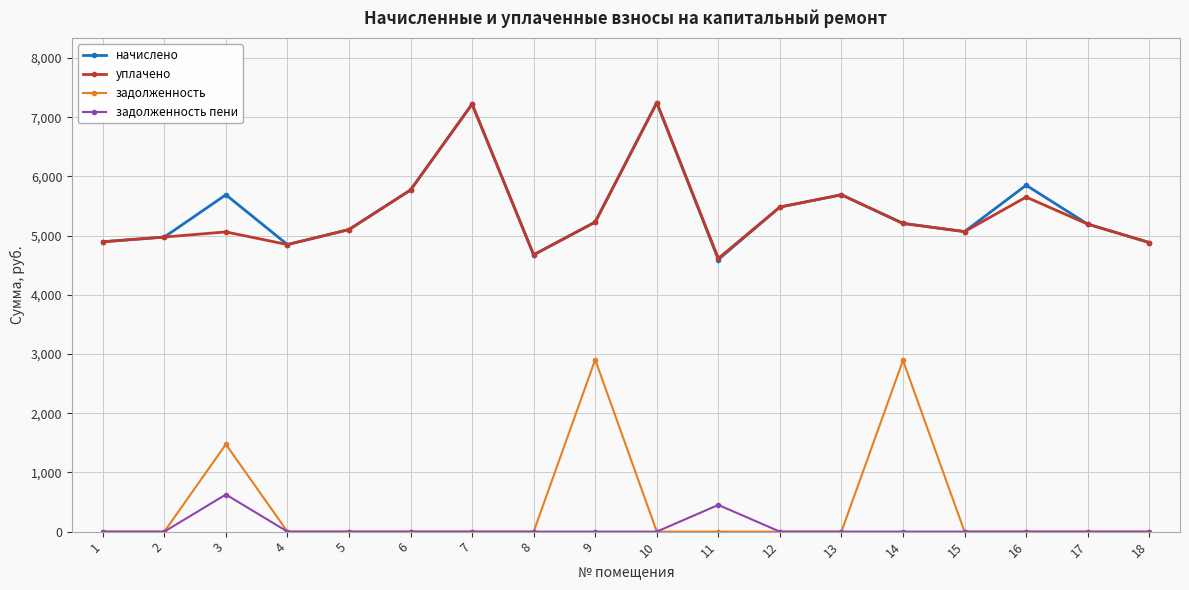

True or false: начислено and задолженность cross at least once.

False